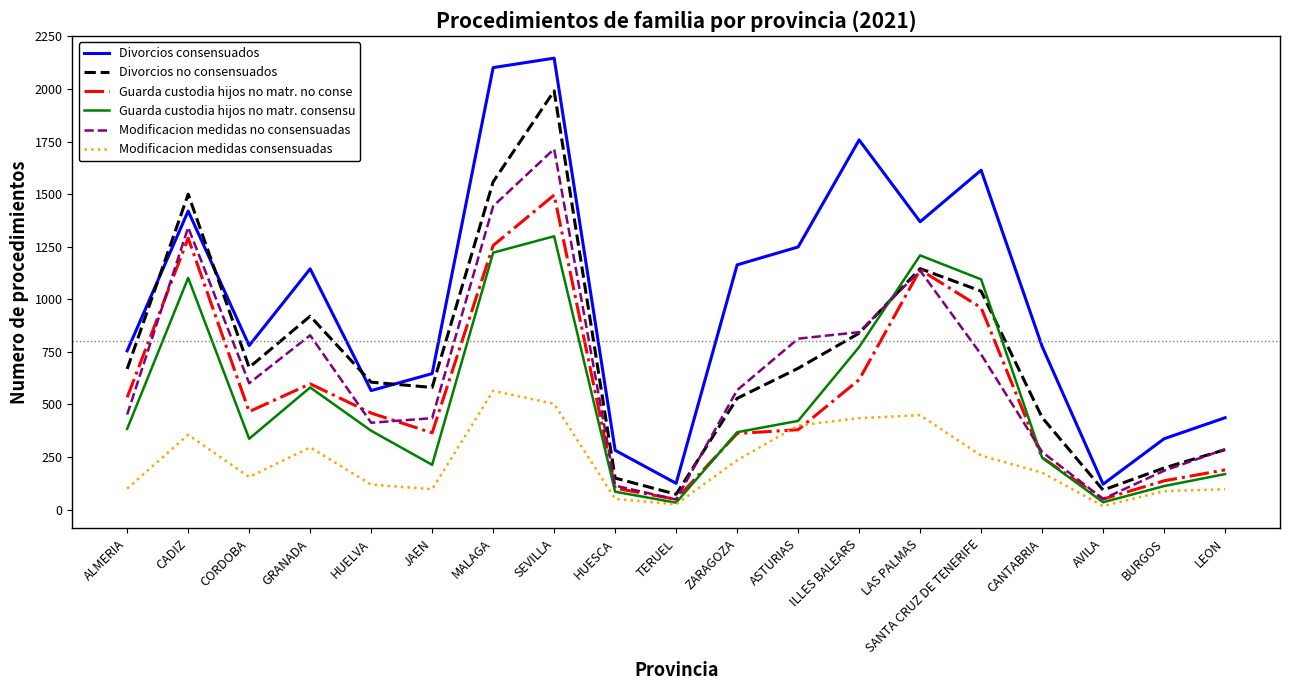

What are all the series names shown in the legend?

Divorcios consensuados, Divorcios no consensuados, Guarda custodia hijos no matr. no conse, Guarda custodia hijos no matr. consensu, Modificacion medidas no consensuadas, Modificacion medidas consensuadas